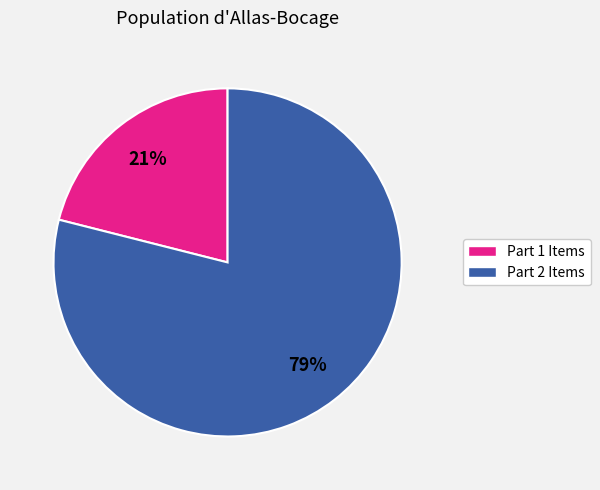

To the nearest percent, what is the average slice percentage?

50%